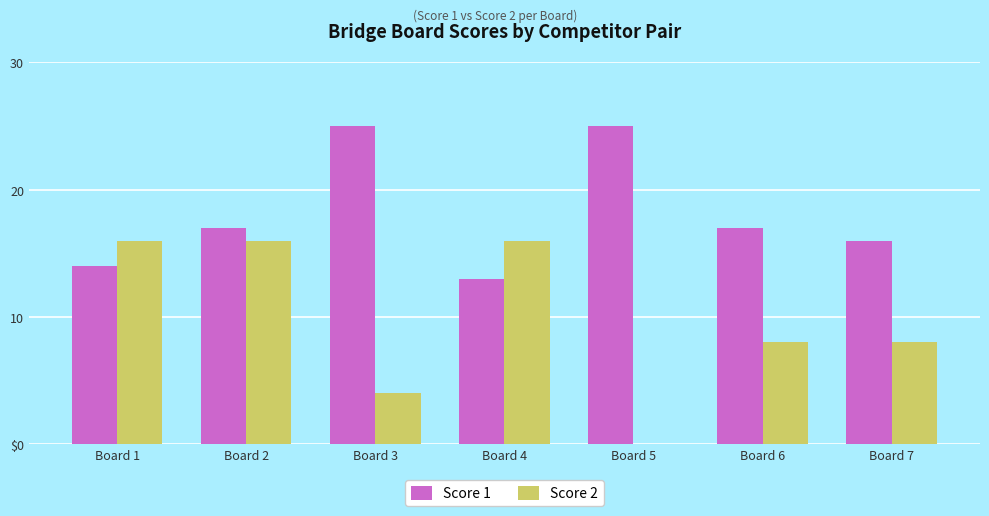

True or false: Score 2 has a value of 14 at Board 6.

False